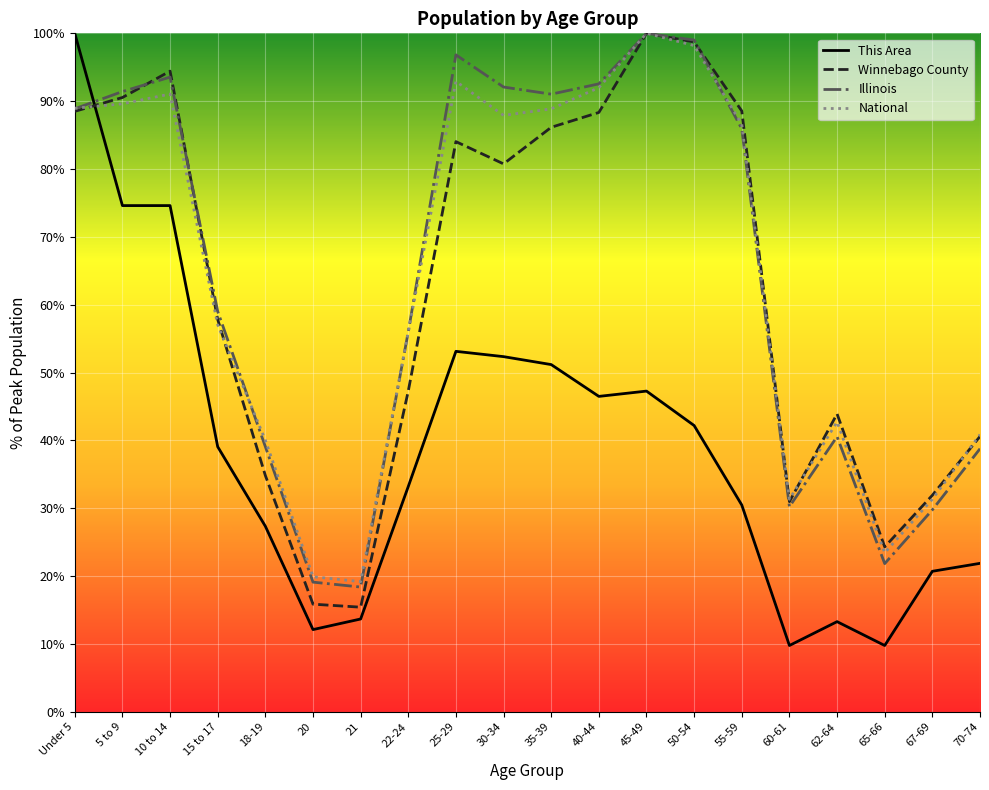

What is the total value across all series at 50-54?

338.1